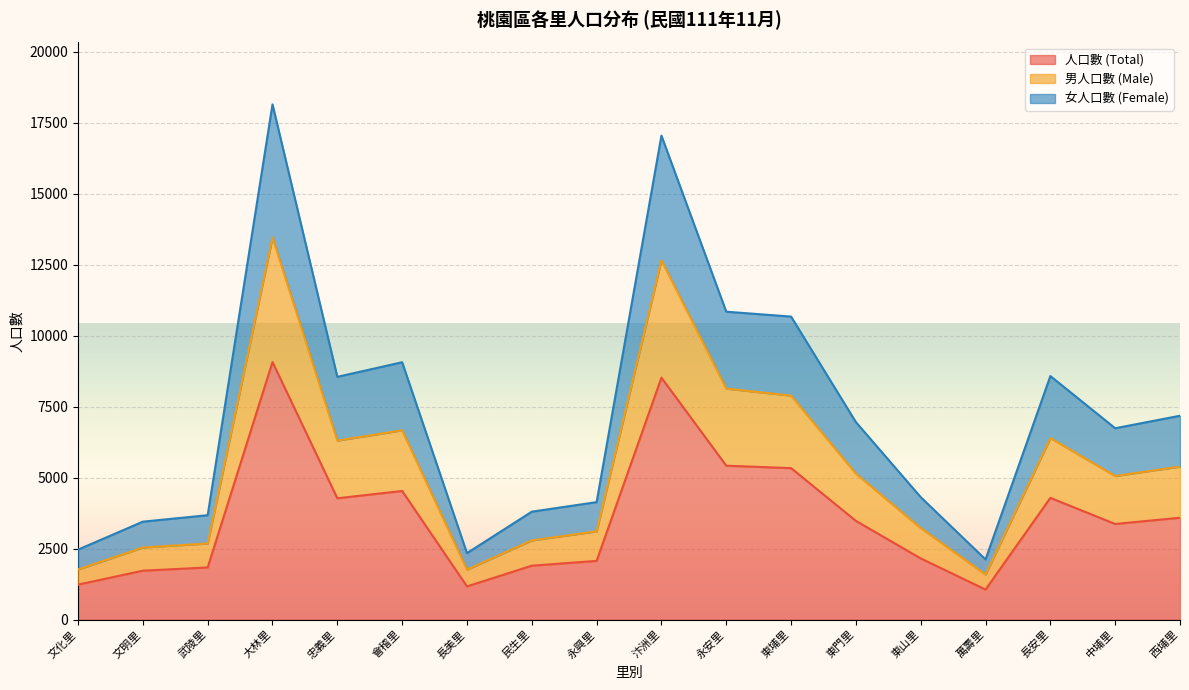

The value of 人口數 (Total) at 中埔里 is 3371. True or false?

True